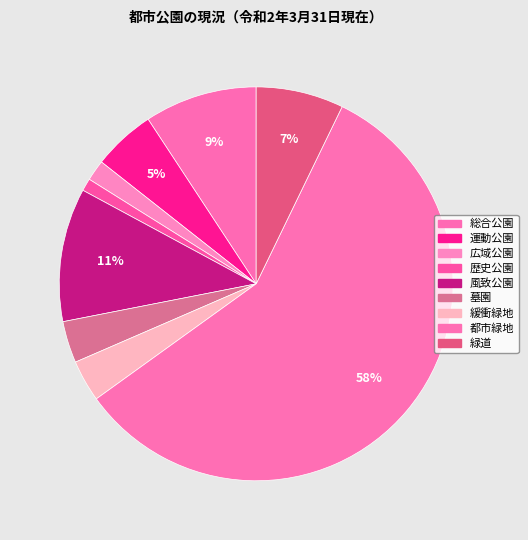

What is the largest slice in the pie chart?

都市緑地